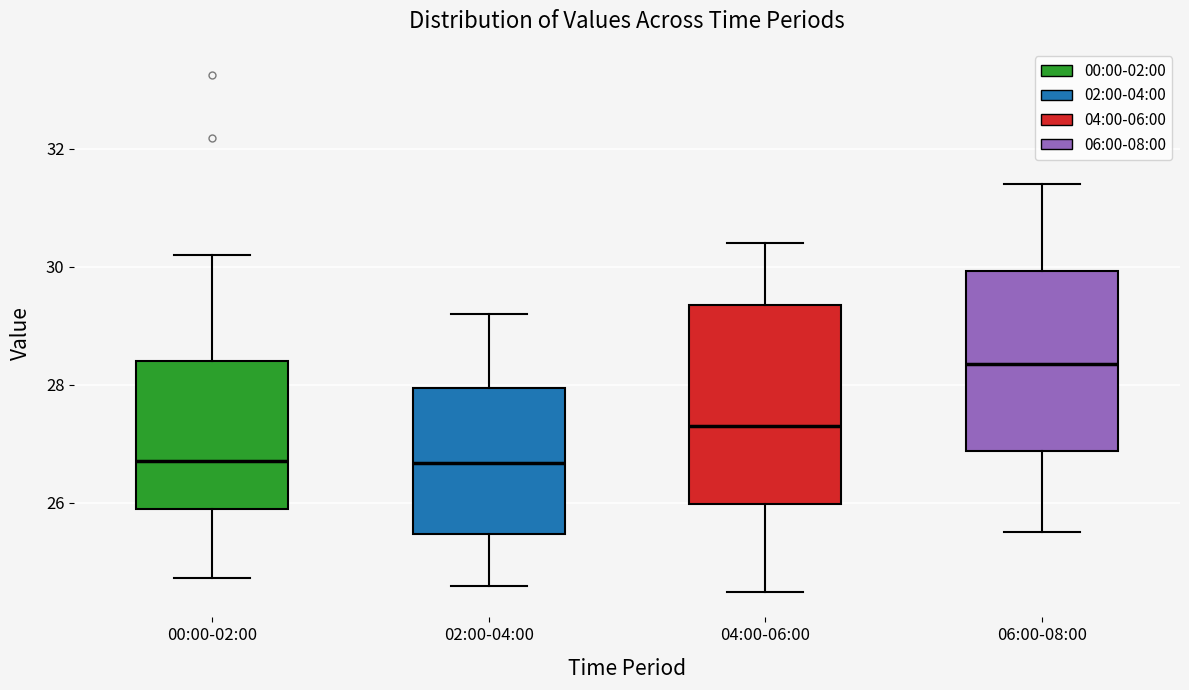

Comparing the boxes themselves (not the whiskers), which one is the tallest?

04:00-06:00